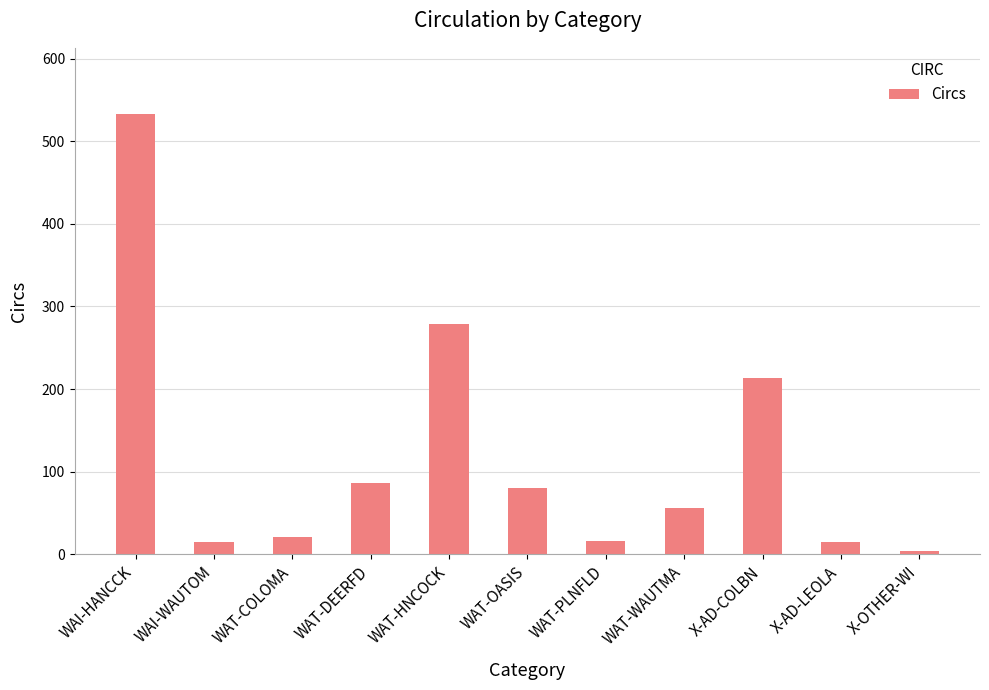

What is the difference between the maximum and minimum values?

529